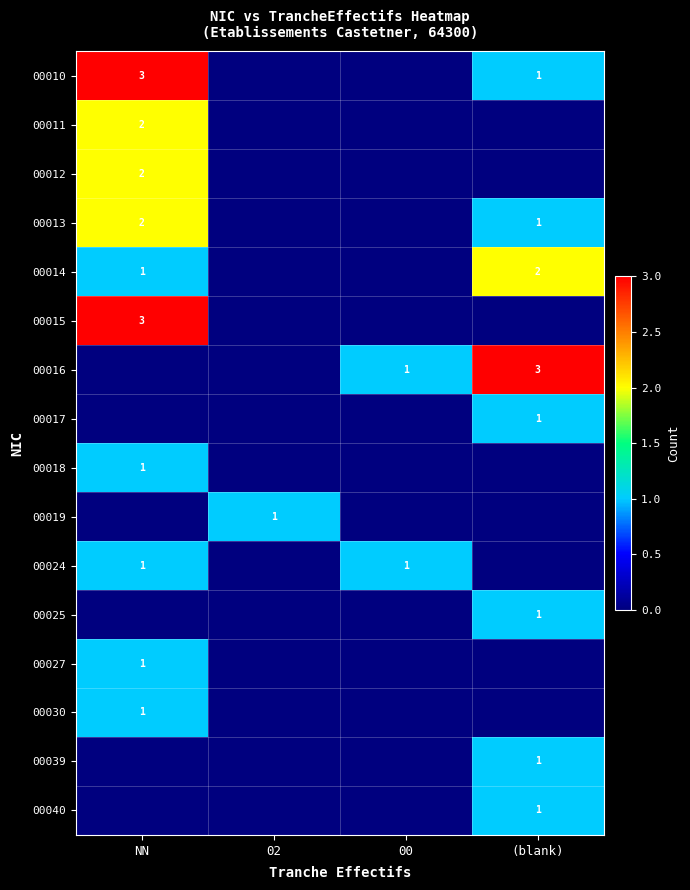

Where is 00012 nearest to the value 1?

NN